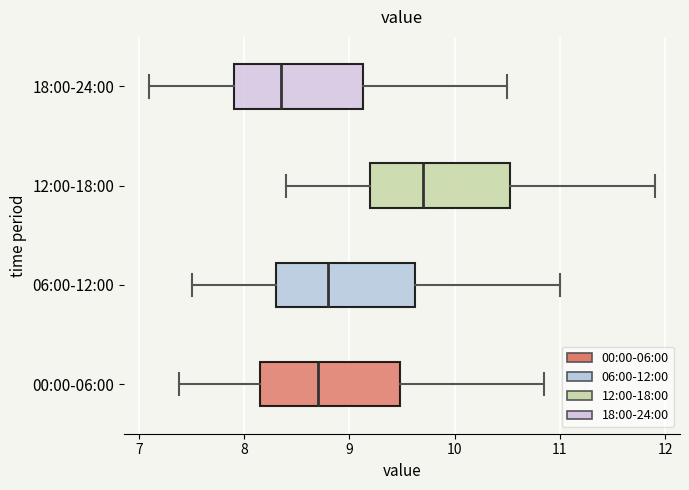

Reading bottom to top, read every box against the x-axis: the position of its median line, the range the box covers, and the ends of its whiskers. The values are not printed on the chart, so give them approximately, as read against the axis.

00:00-06:00: median 8.7, box 8.2 to 9.5, whiskers 7.4 to 10.9
06:00-12:00: median 8.8, box 8.3 to 9.6, whiskers 7.5 to 11.0
12:00-18:00: median 9.7, box 9.2 to 10.5, whiskers 8.4 to 11.9
18:00-24:00: median 8.4, box 7.9 to 9.1, whiskers 7.1 to 10.5